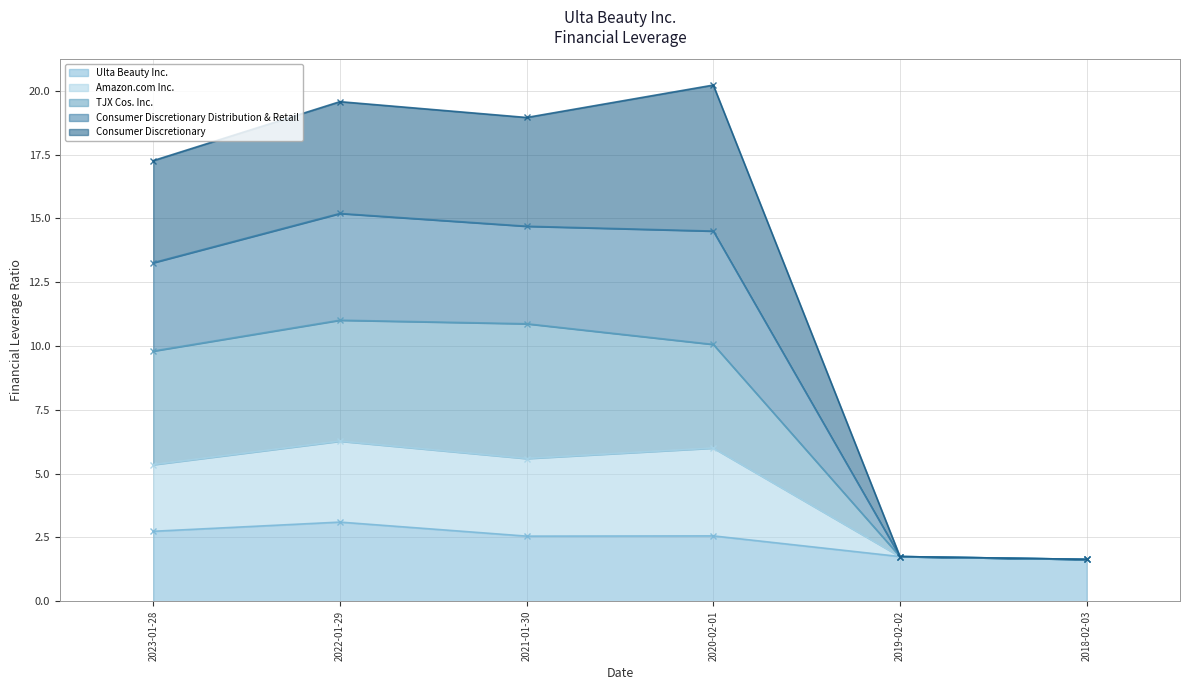

Read the Amazon.com Inc. value at 2018-02-03.

1.6